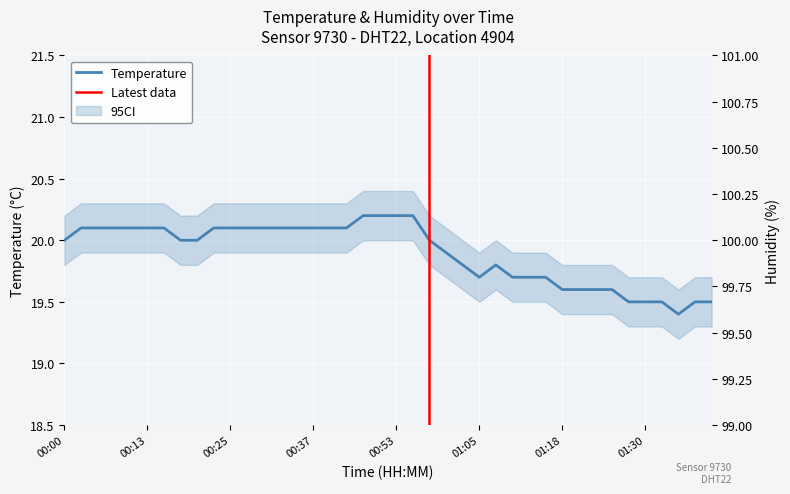

At which label does the data first exceed 20?

00:03